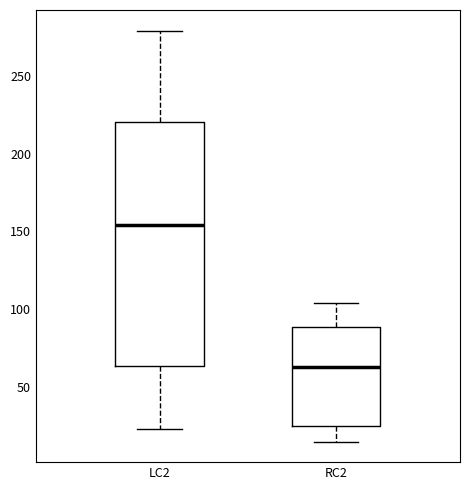

Reading left to right, transcribe this box plot: for each box, give where its median line is, the range the box spans, and where its two whiskers end, as read against the y-axis. The values are not printed on the chart, so give them approximately, as read against the axis.

LC2: median 155, box 65 to 220, whiskers 25 to 280
RC2: median 65, box 25 to 90, whiskers 15 to 105